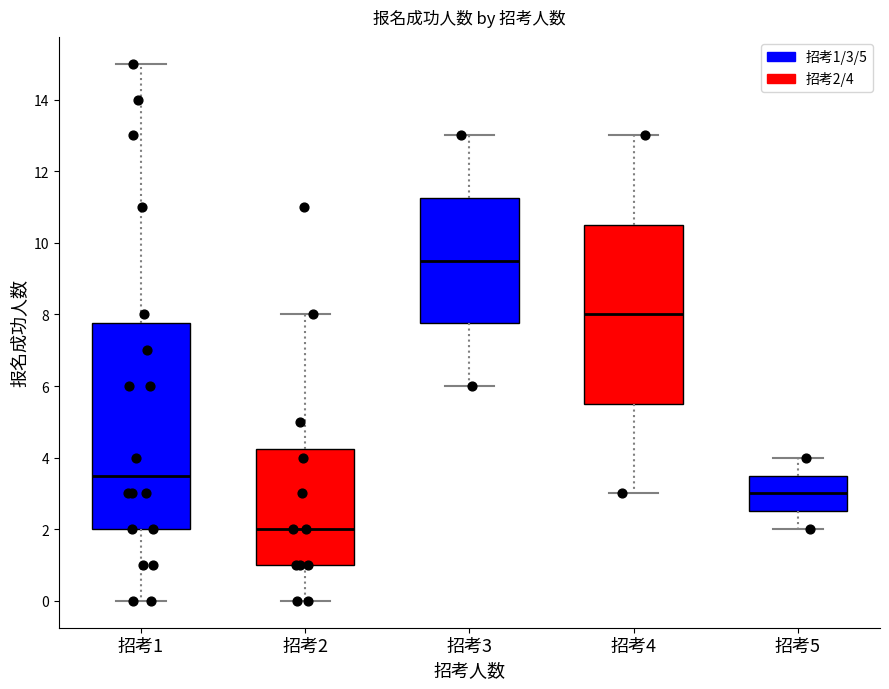

Comparing the boxes themselves (not the whiskers), which one is the tallest?

招考1